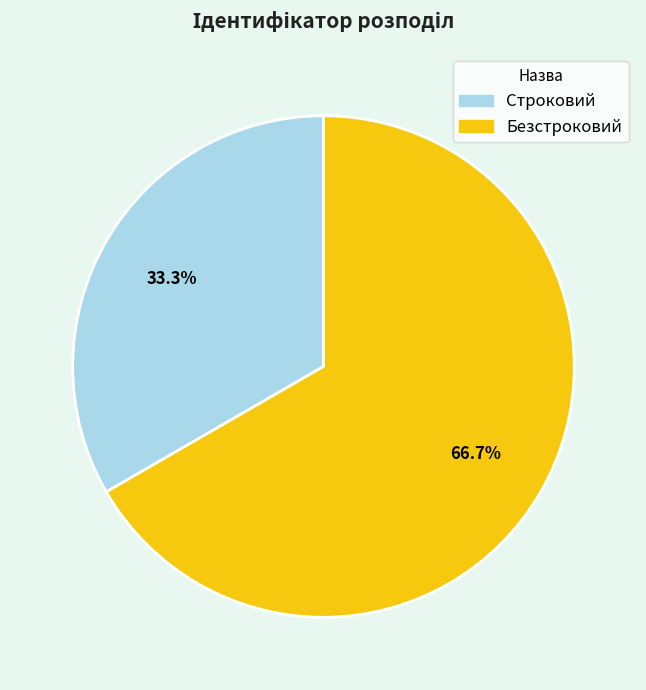

Is there any slice that represents more than half of the pie?

Yes